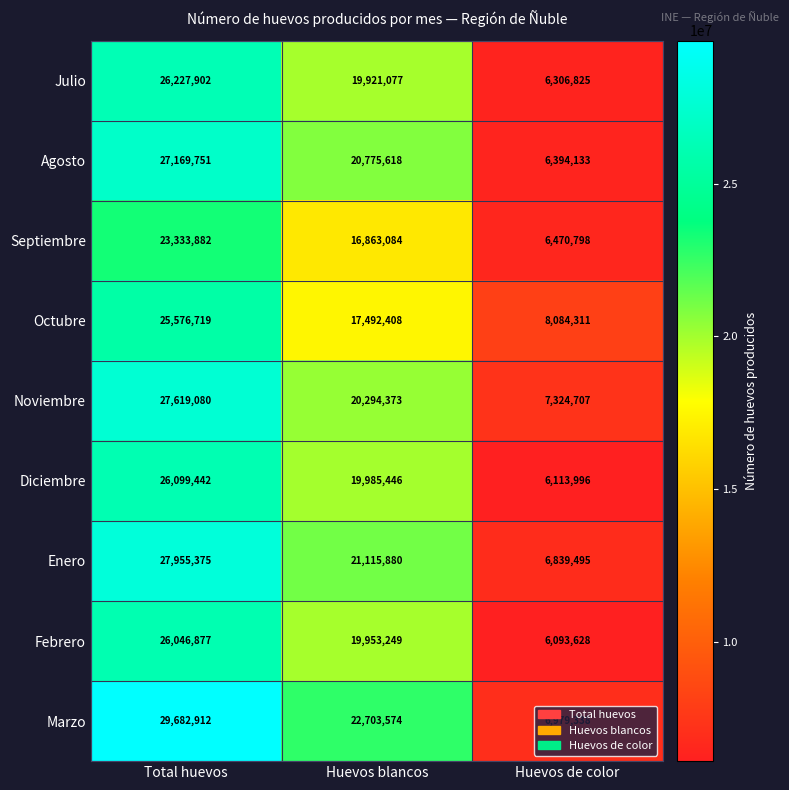

Where is Octubre nearest to the value 16830515?

Huevos blancos